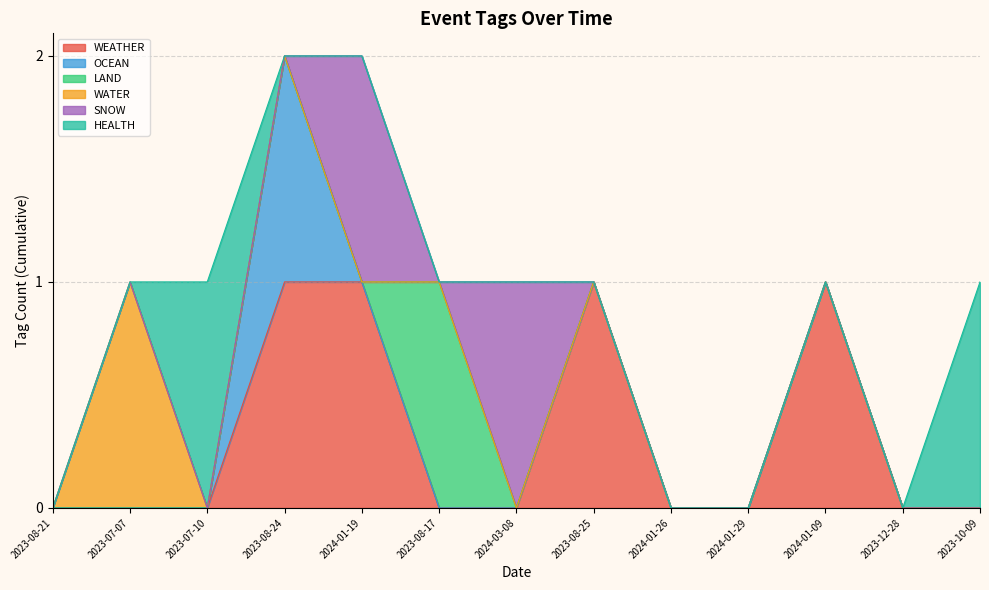

True or false: LAND has more than 2 points higher than both neighbors.

False